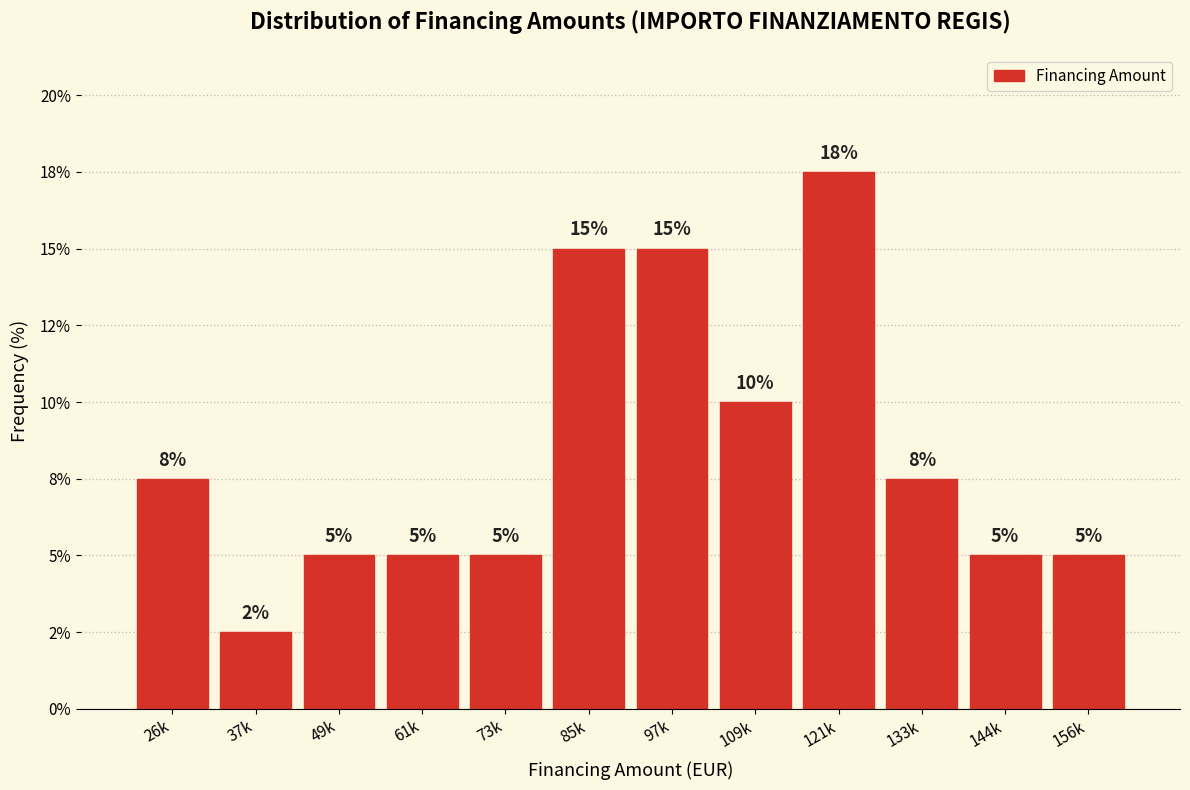

Are the bars horizontal?

No